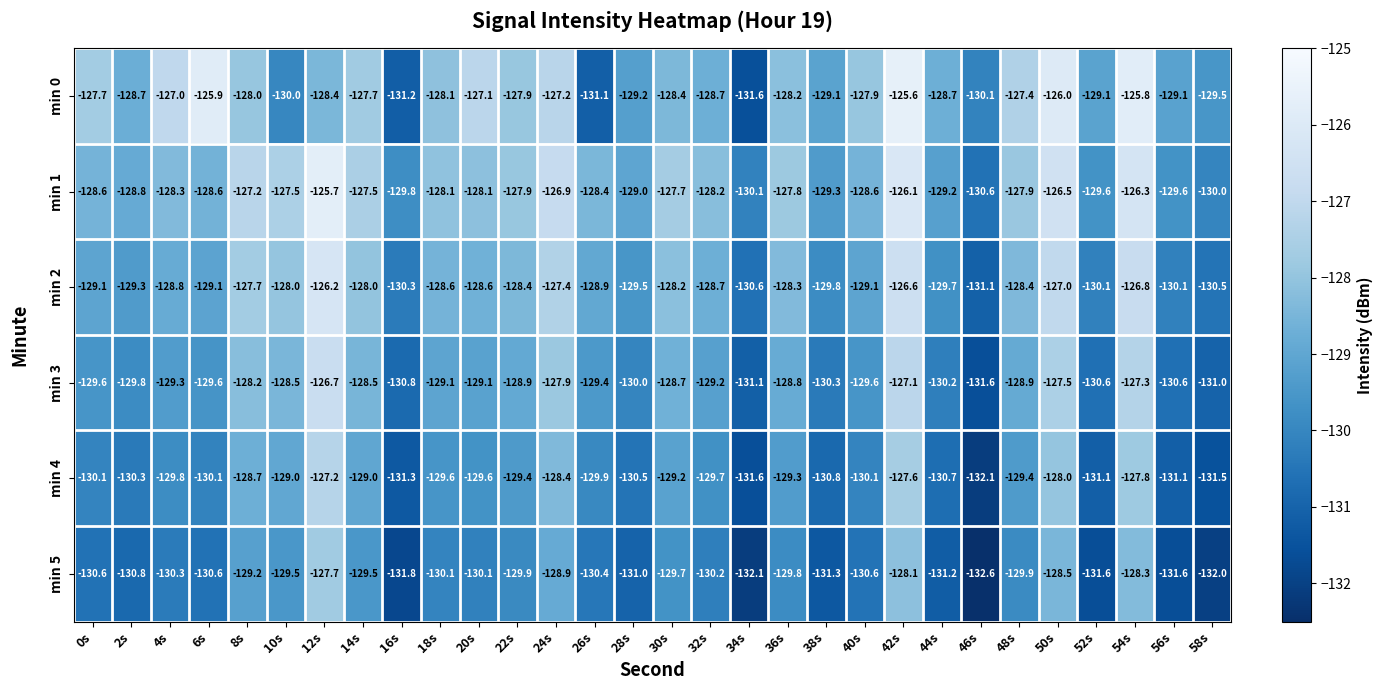

Read the min 2 value at 46s.

-131.1